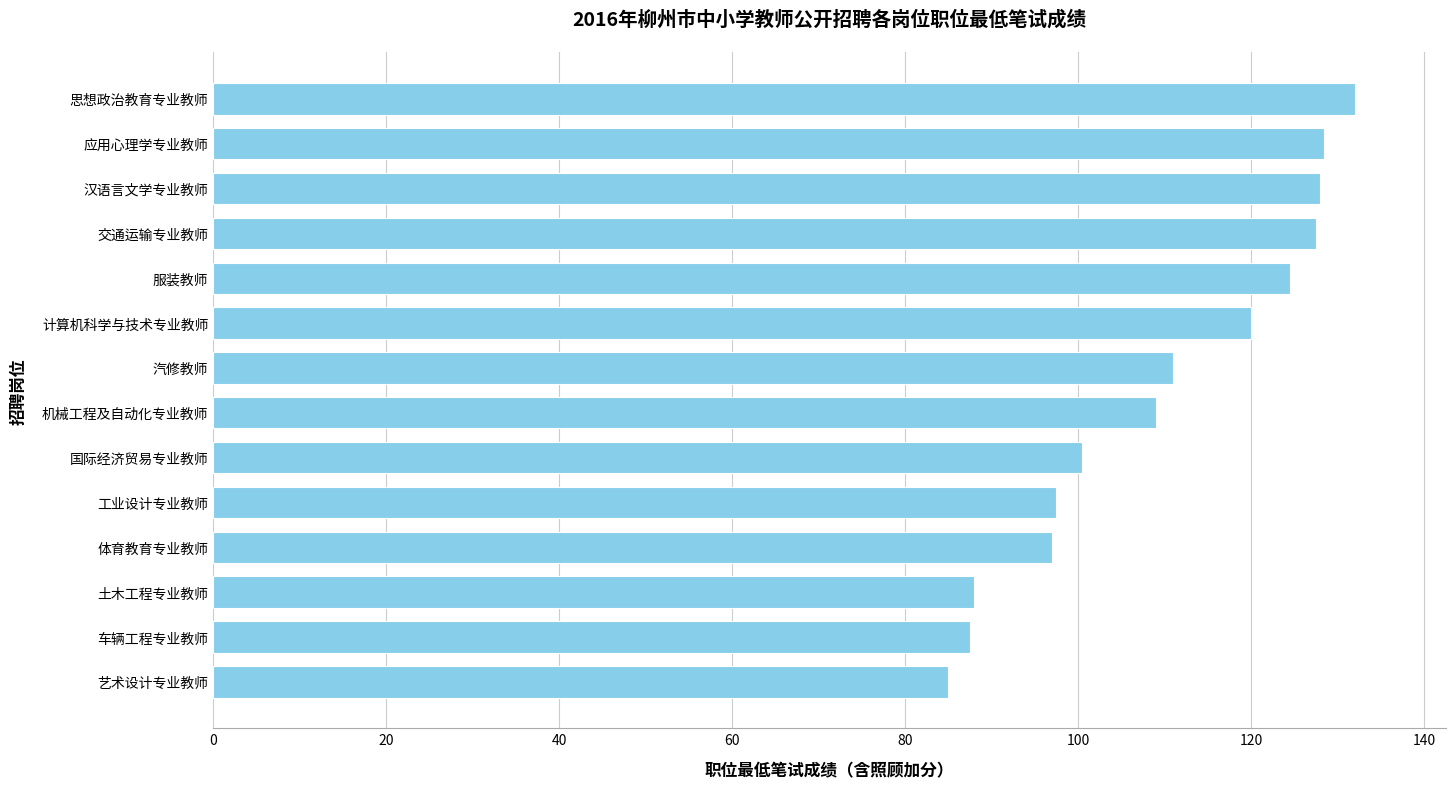

What is the maximum value shown in the chart?

132.0